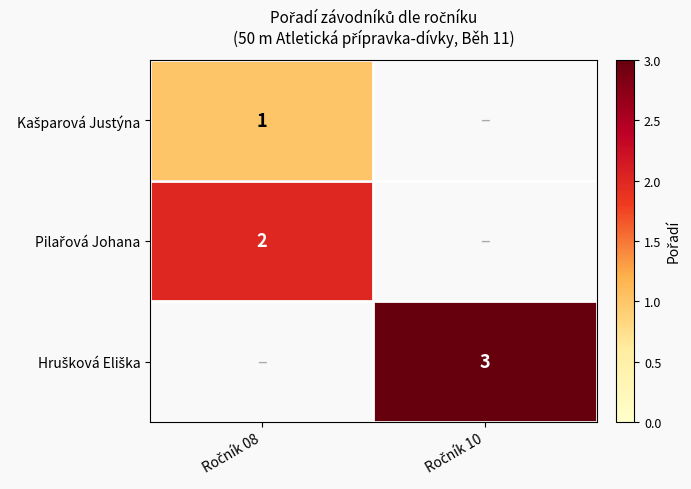

At which label does Pilařová Johana reach its peak?

Ročník 08